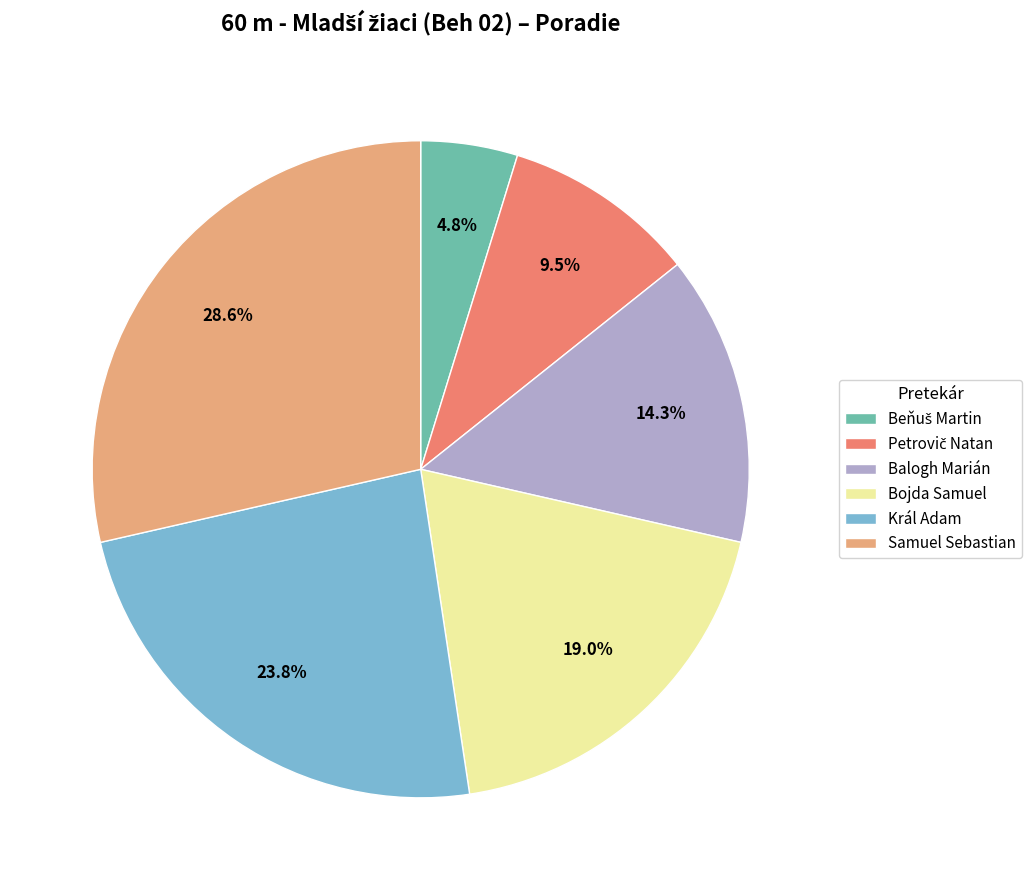

To the nearest percent, what is the difference between the Samuel Sebastian and Král Adam slice percentages?

5%